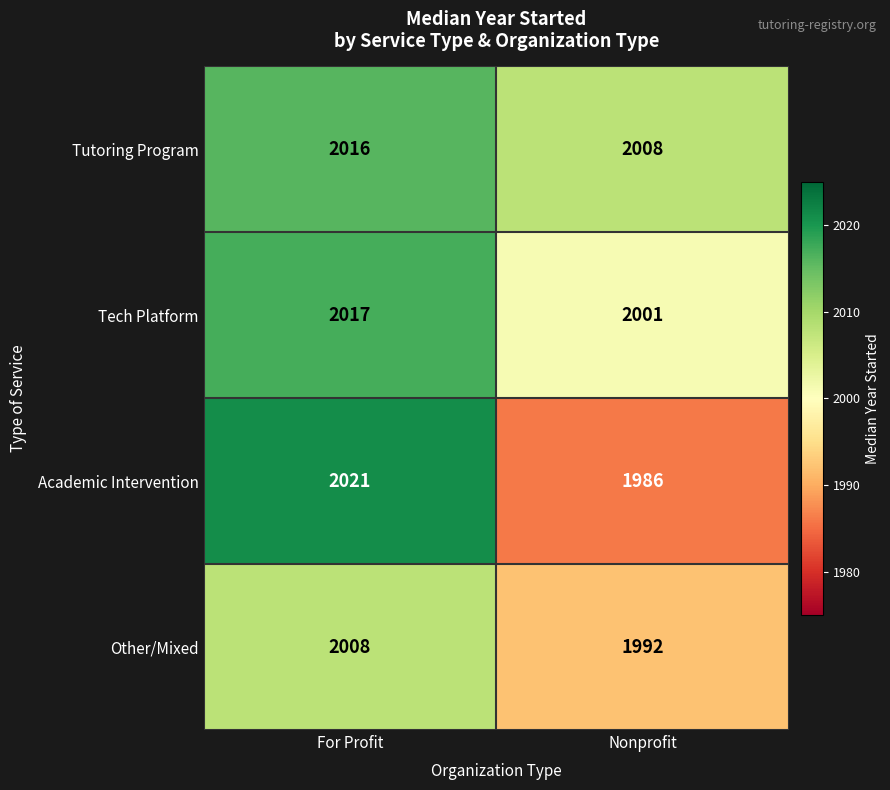

Reading left to right, list all the values displayed in this chart.

Tutoring Program: 2016	2008
Tech Platform: 2017	2001
Academic Intervention: 2021	1986
Other/Mixed: 2008	1992